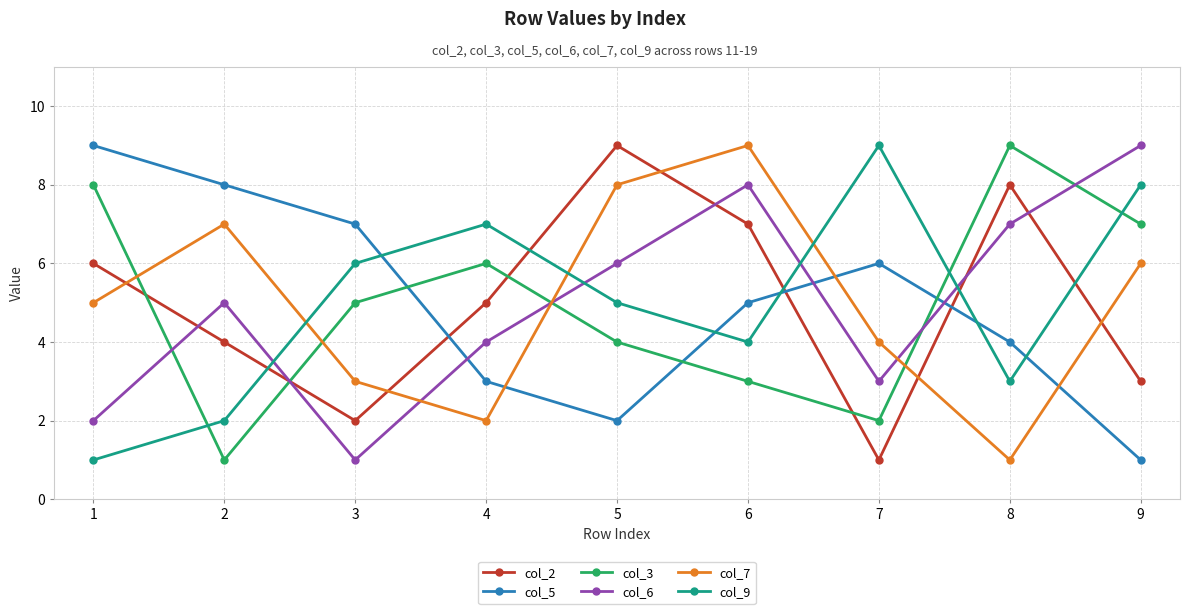

List the labels in order of col_5 value, largest first.

1, 2, 3, 7, 6, 8, 4, 5, 9